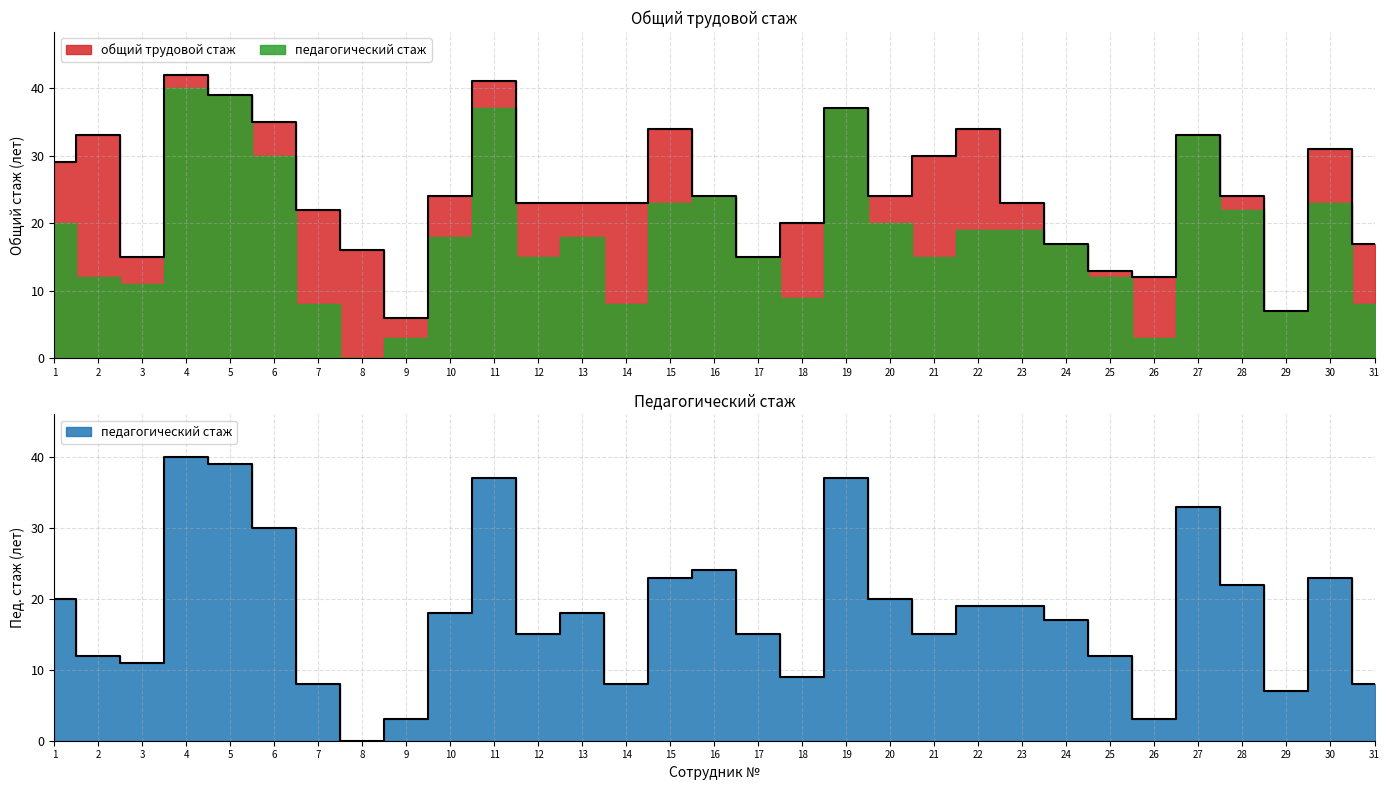

The value of общий трудовой стаж at 17 is 15. True or false?

True